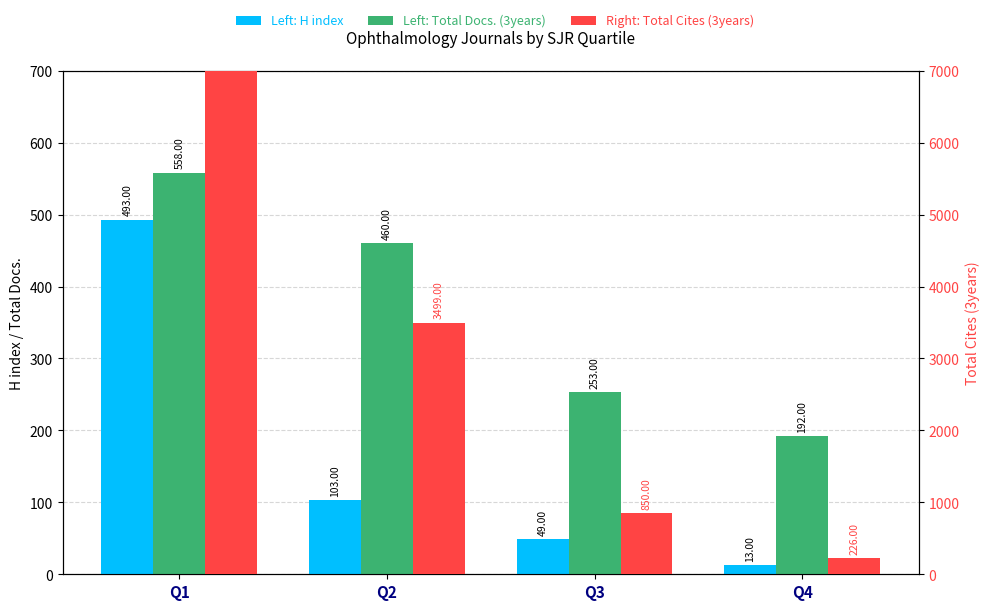

Reading left to right, list all the values displayed in this chart.

H index: Q1=493	Q2=103	Q3=49	Q4=13
Total Docs. (3years): Q1=558	Q2=460	Q3=253	Q4=192
Total Cites (3years): Q1=12002	Q2=3499	Q3=850	Q4=226